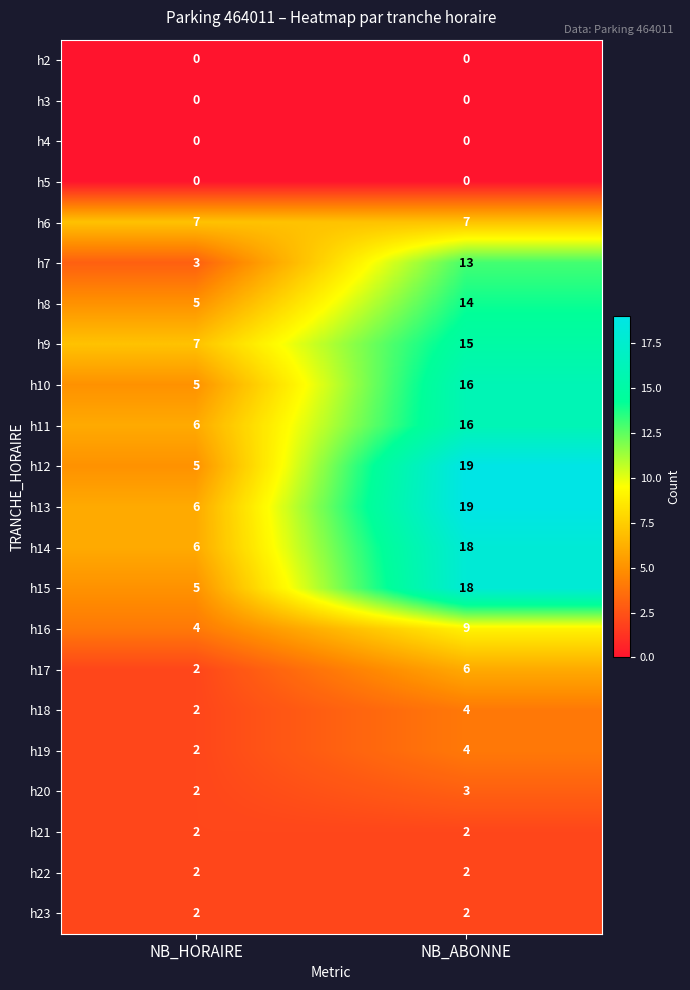

Which series has the largest total across all categories?

h13